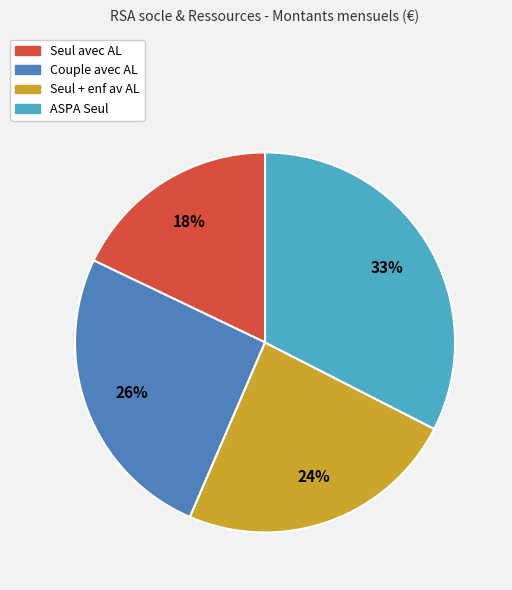

Is there a majority slice in this chart?

No